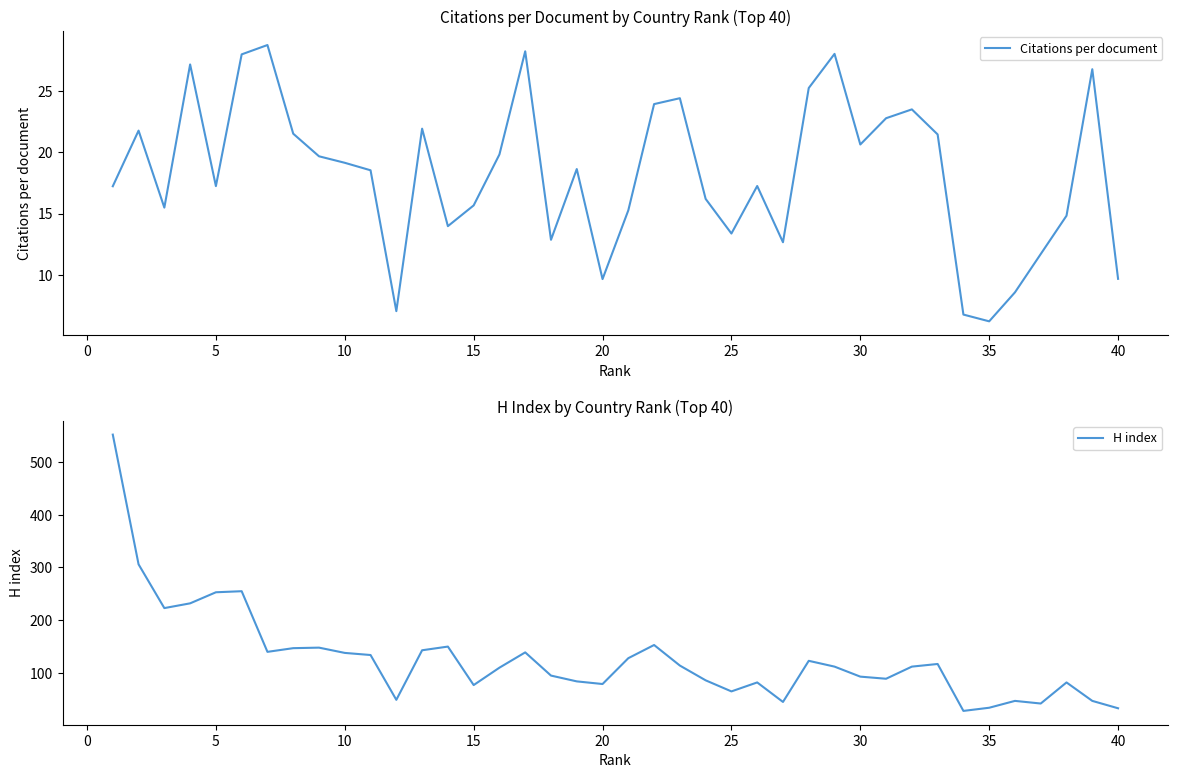

In H index, how many points are lower than both neighbors (excluding endpoints)?

10